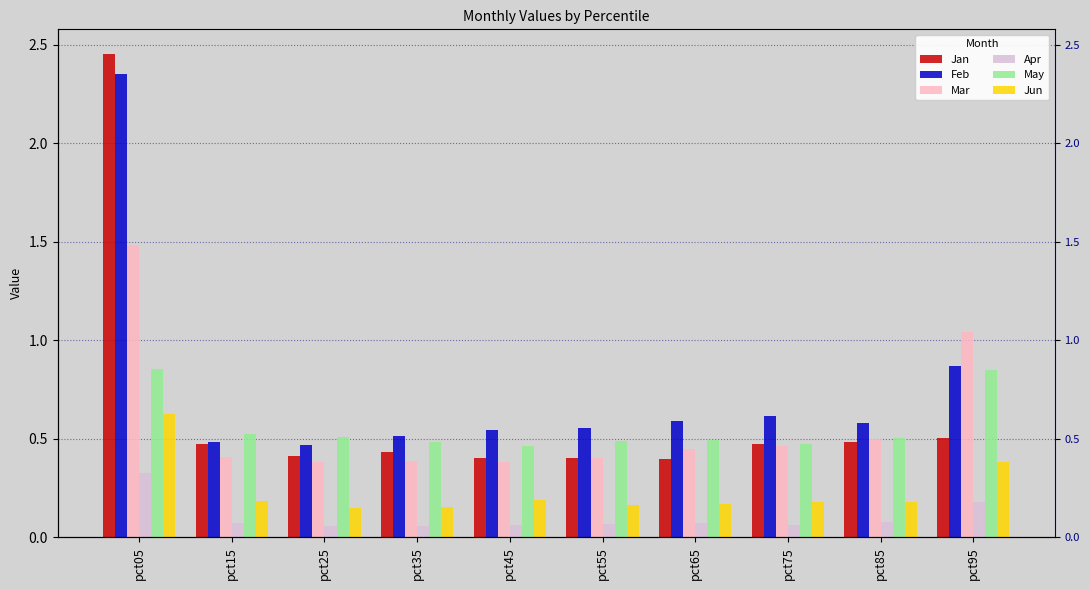

Does the chart contain any negative values?

No